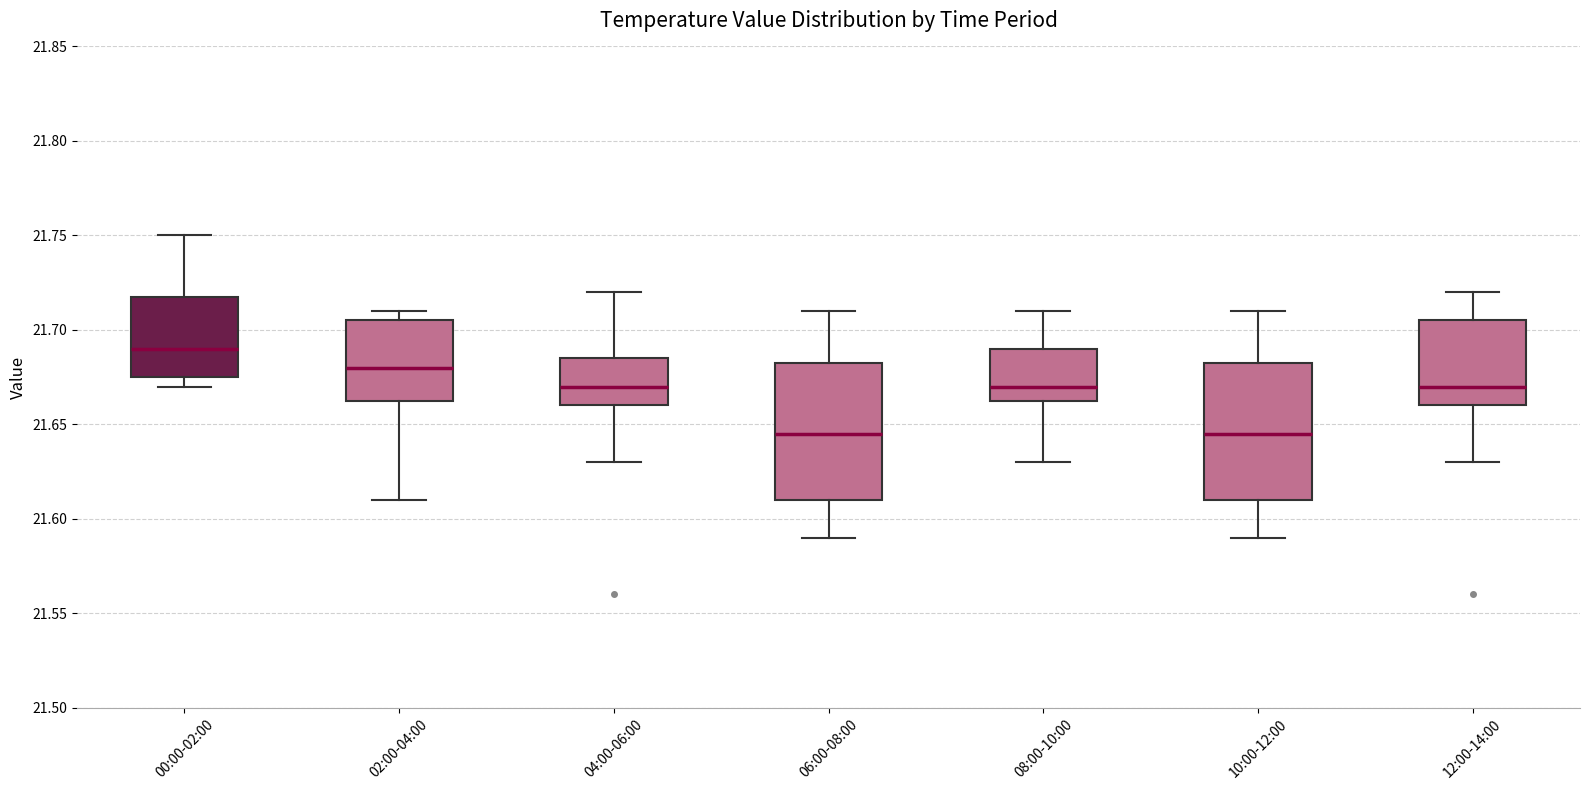

Reading left to right, transcribe this box plot: for each box, give where its median line is, the range the box spans, and where its two whiskers end, as read against the y-axis. The values are not printed on the chart, so give them approximately, as read against the axis.

00:00-02:00: median 21.690, box 21.675 to 21.720, whiskers 21.670 to 21.750
02:00-04:00: median 21.680, box 21.665 to 21.705, whiskers 21.610 to 21.710
04:00-06:00: median 21.670, box 21.660 to 21.685, whiskers 21.630 to 21.720
06:00-08:00: median 21.645, box 21.610 to 21.685, whiskers 21.590 to 21.710
08:00-10:00: median 21.670, box 21.665 to 21.690, whiskers 21.630 to 21.710
10:00-12:00: median 21.645, box 21.610 to 21.685, whiskers 21.590 to 21.710
12:00-14:00: median 21.670, box 21.660 to 21.705, whiskers 21.630 to 21.720